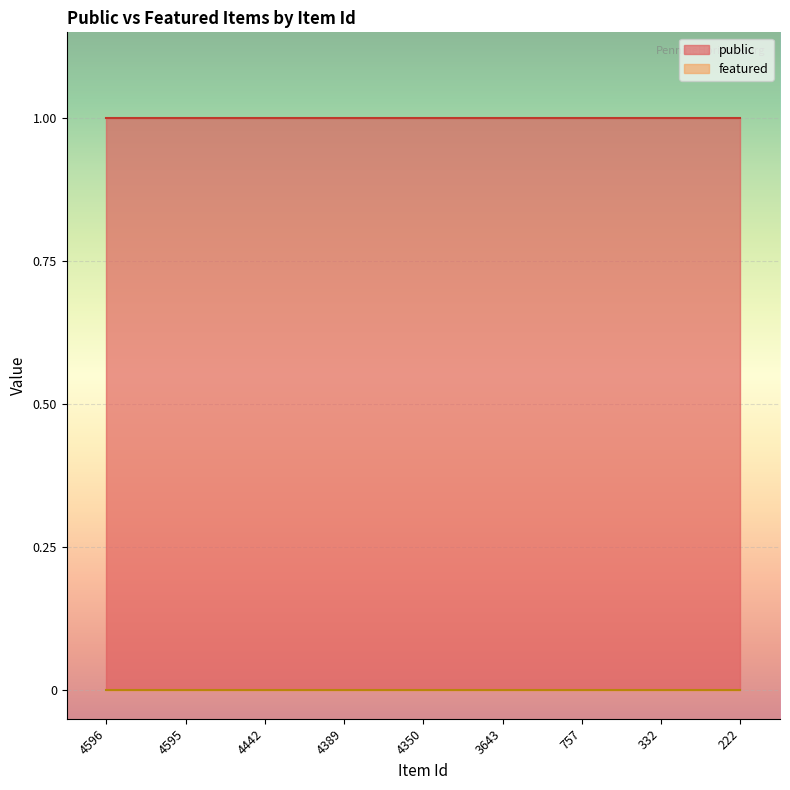

Which series has the largest total across all categories?

public